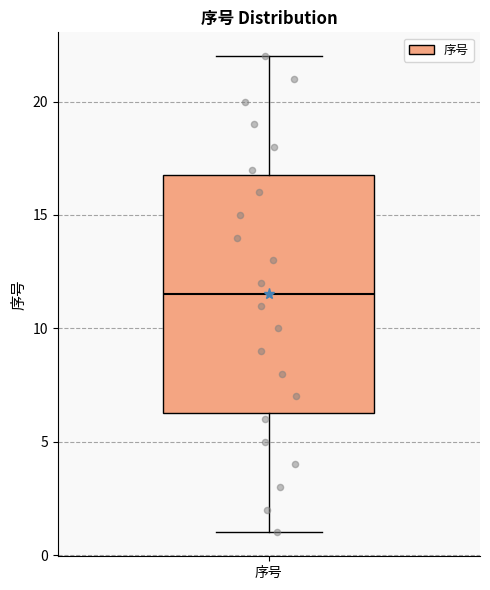

Where is the lower edge of the box for 序号 on the y-axis? The values are not printed on the chart, so give them approximately, as read against the axis.

6.5